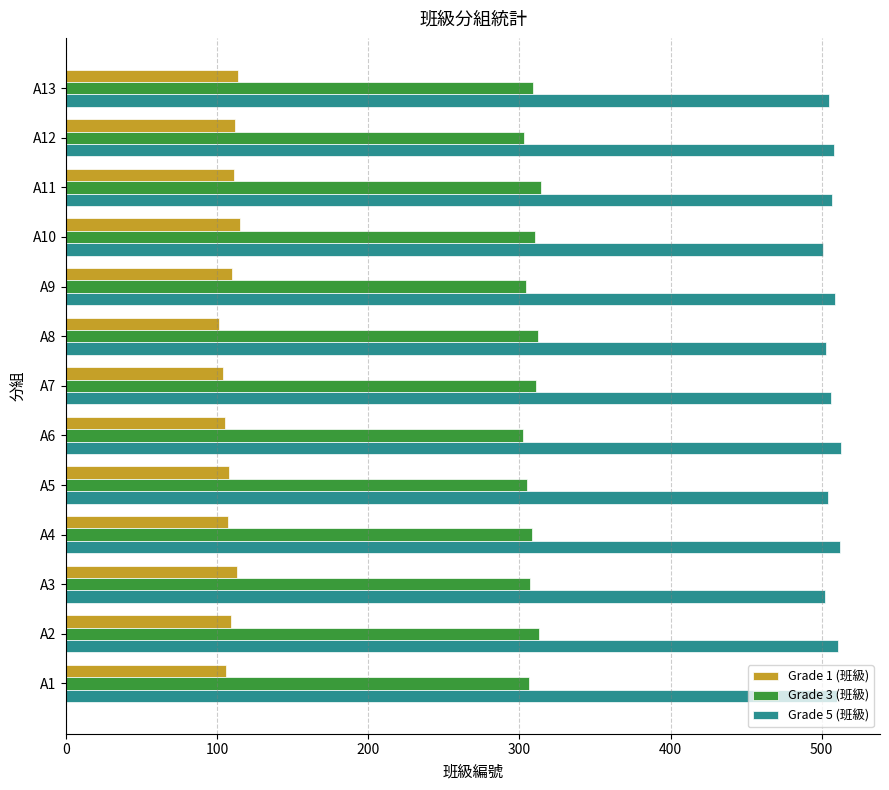

Is the value of Grade 1 (班級) at A11 greater than the value of Grade 3 (班級) at A13?

No